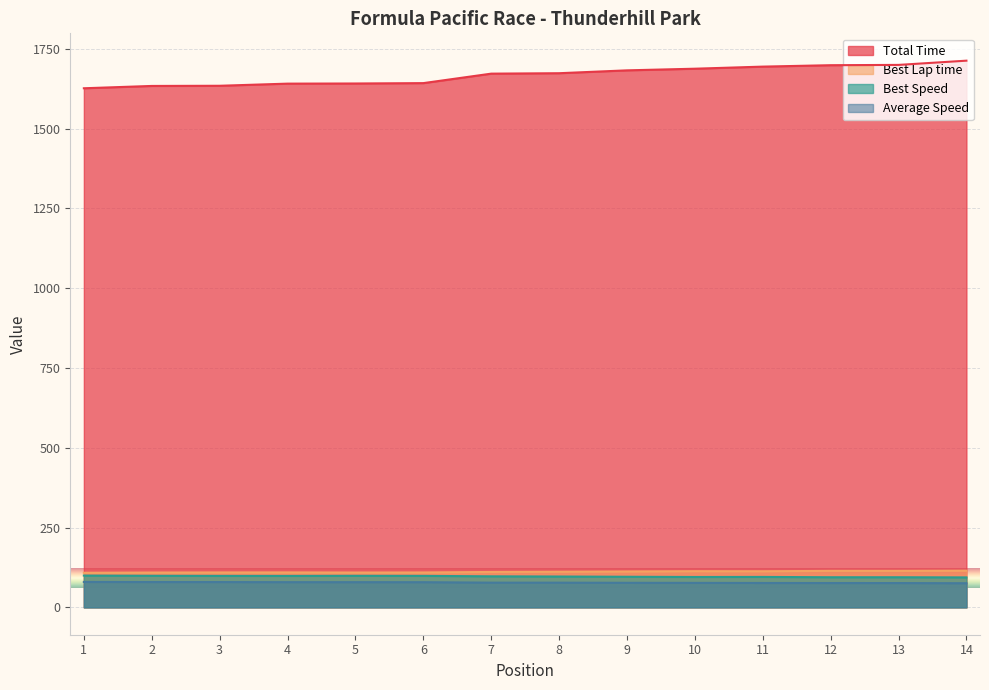

What is the value of the Average Speed point at the 9th from the left?

77.0